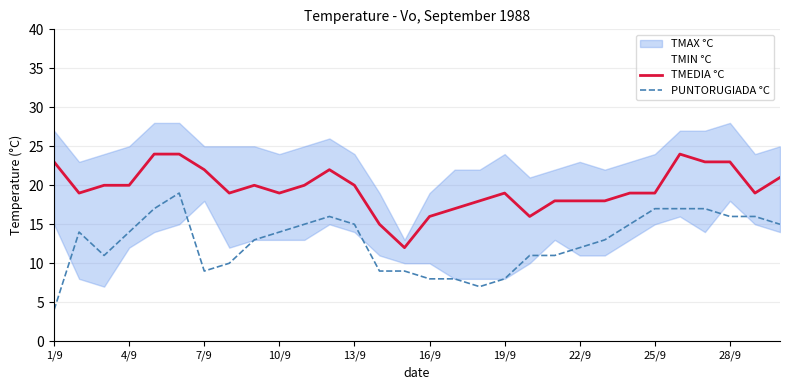

What is the lowest value of the PUNTORUGIADA °C series?

4